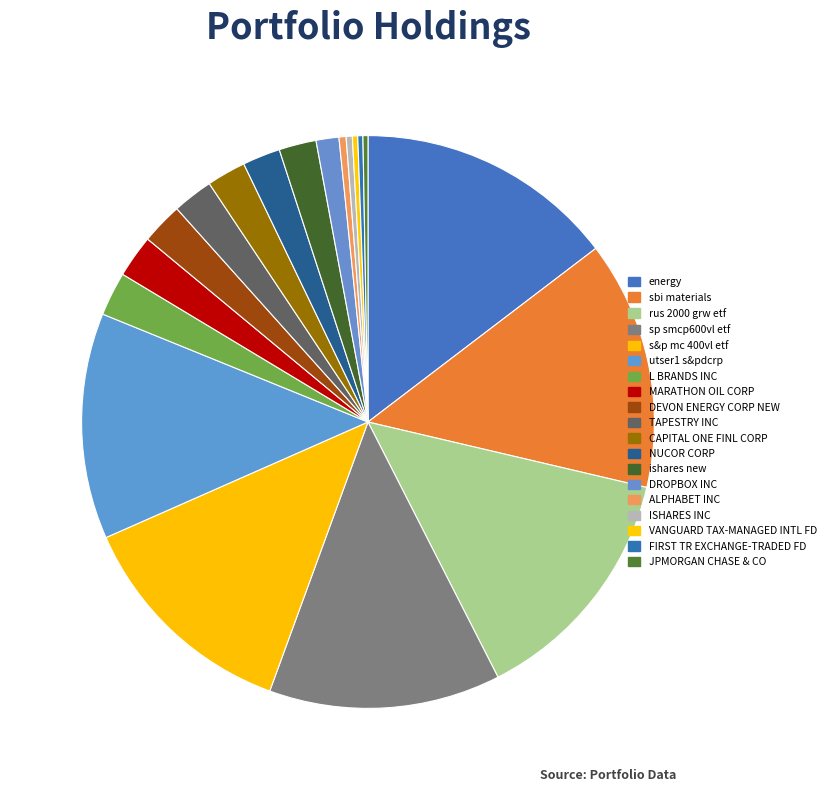

Is there a majority slice in this chart?

No